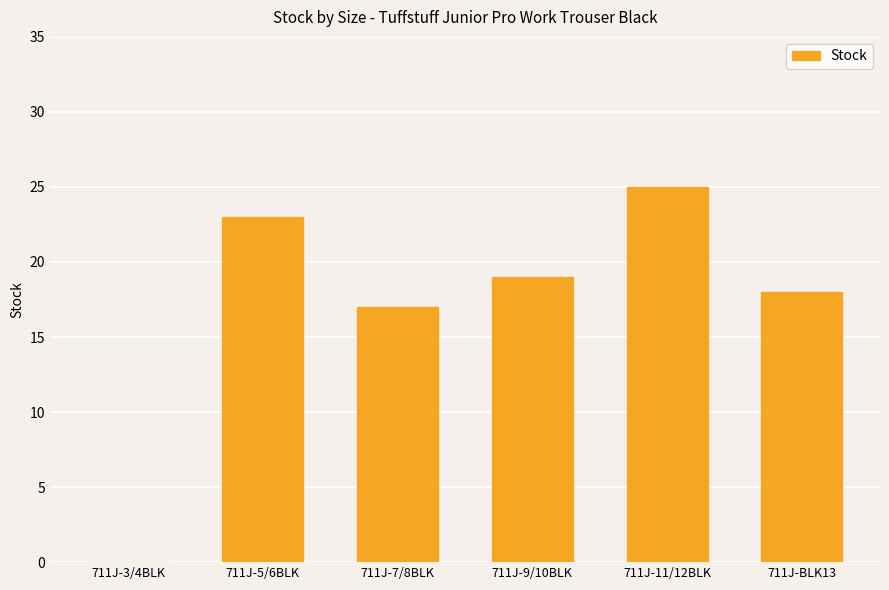

Reading left to right, transcribe all the data shown in this chart.

0	23	17	19	25	18